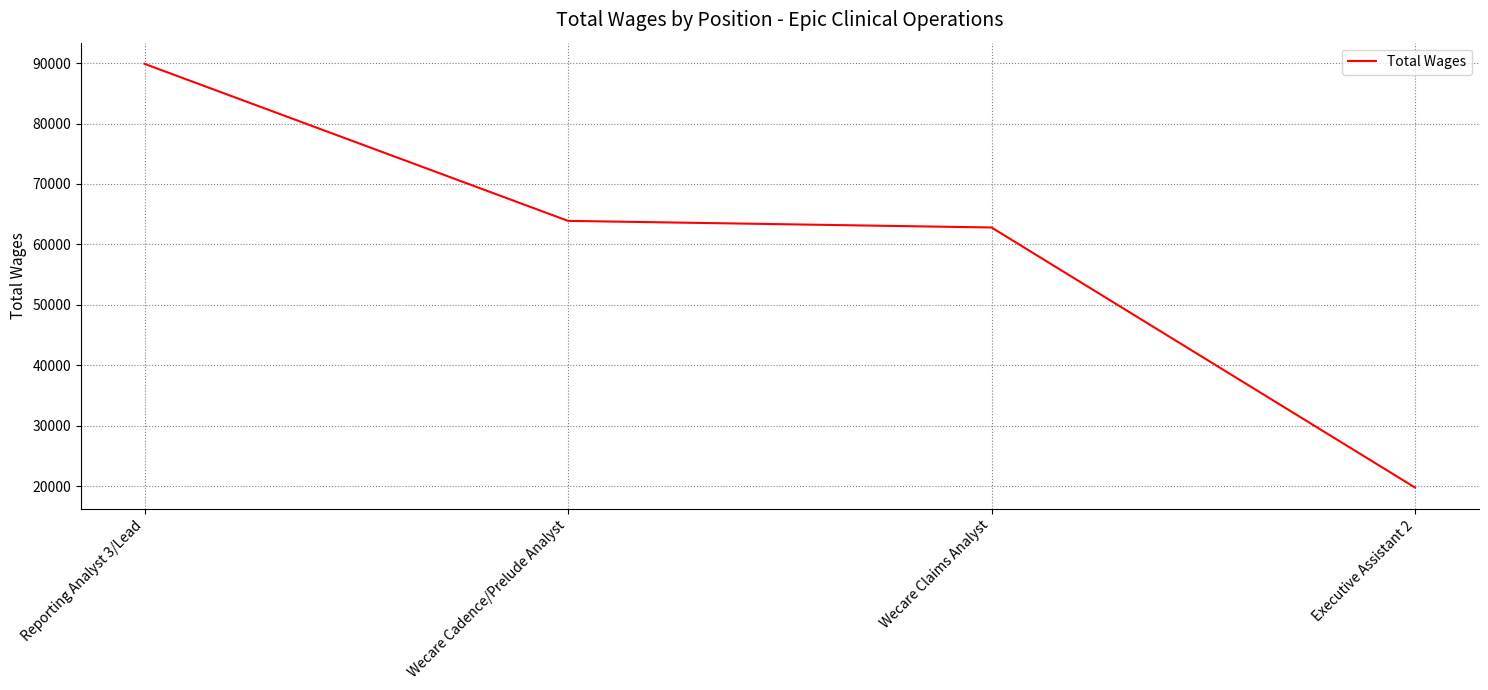

The chart shows a value of 63899 at Wecare Cadence/Prelude Analyst. True or false?

True